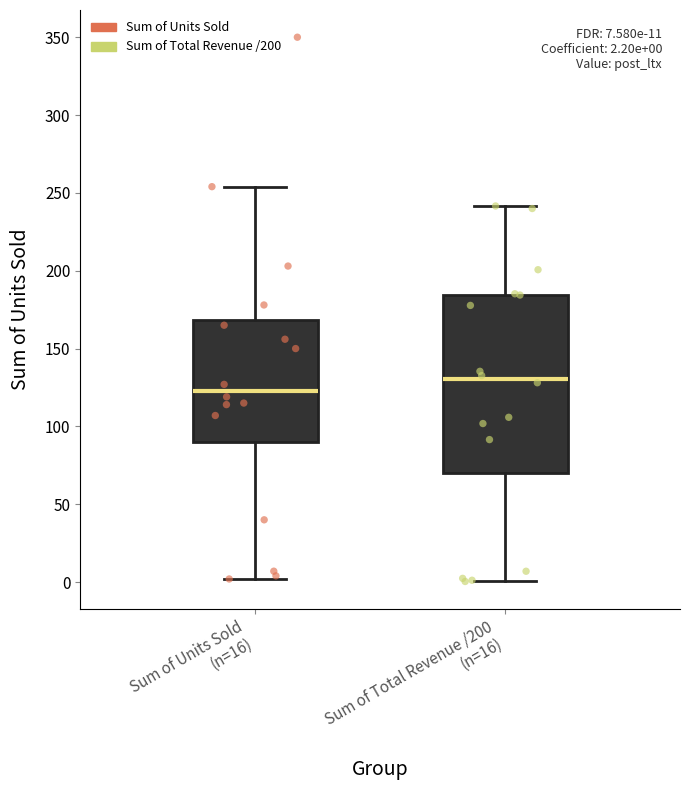

Comparing the boxes themselves (not the whiskers), which one is the tallest?

Sum of Total Revenue /200 (n=16)